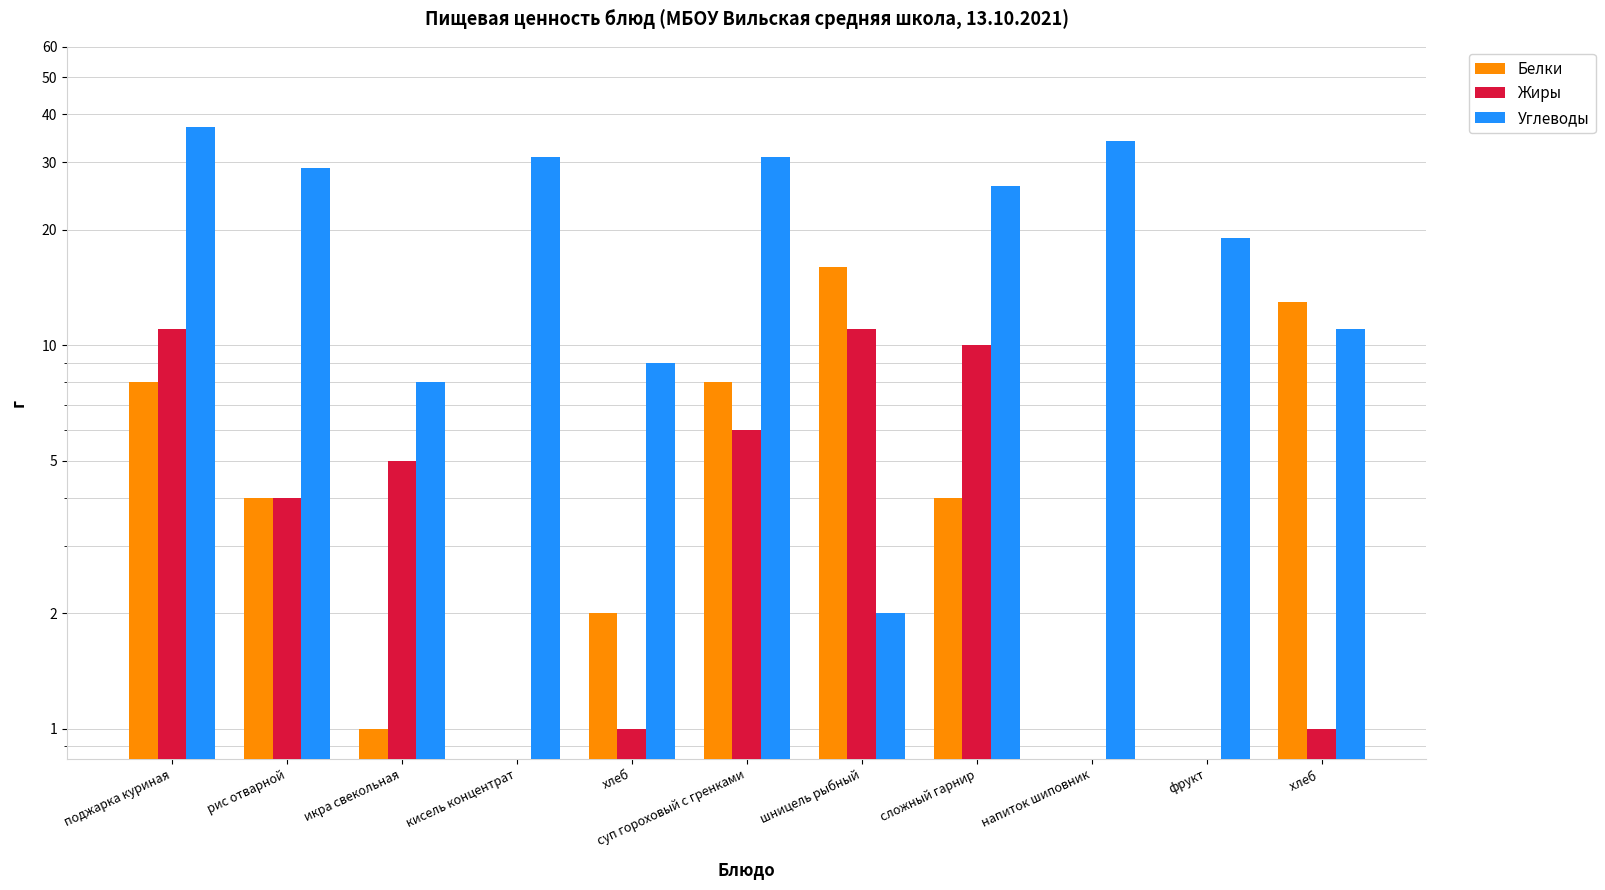

What position from the right is икра свекольная?

9